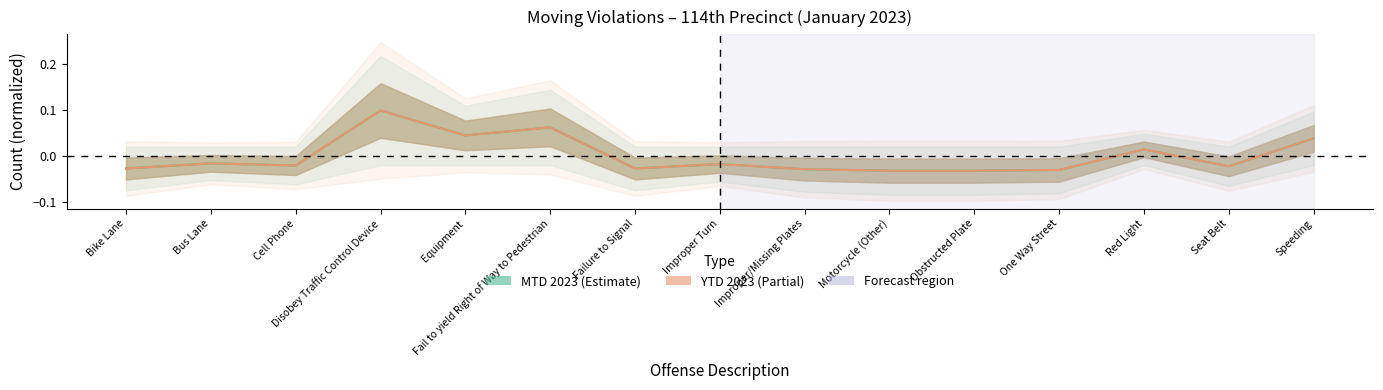

What is the label of the 14th point from the left?

Seat Belt